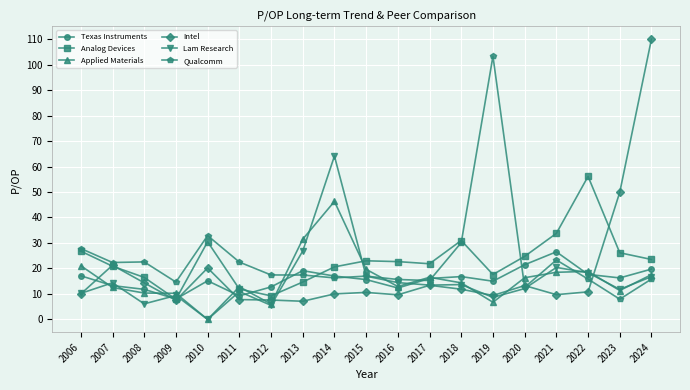

The Qualcomm series shows 11.2 at 2013. True or false?

False